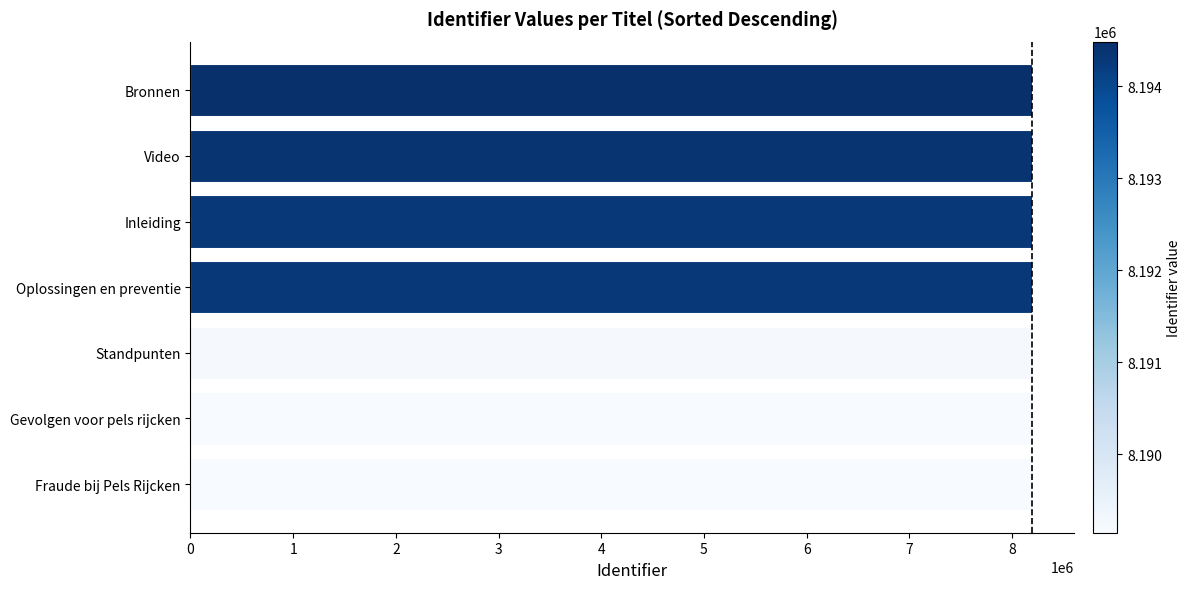

True or false: the data shows 8189149 at Gevolgen voor pels rijcken.

True